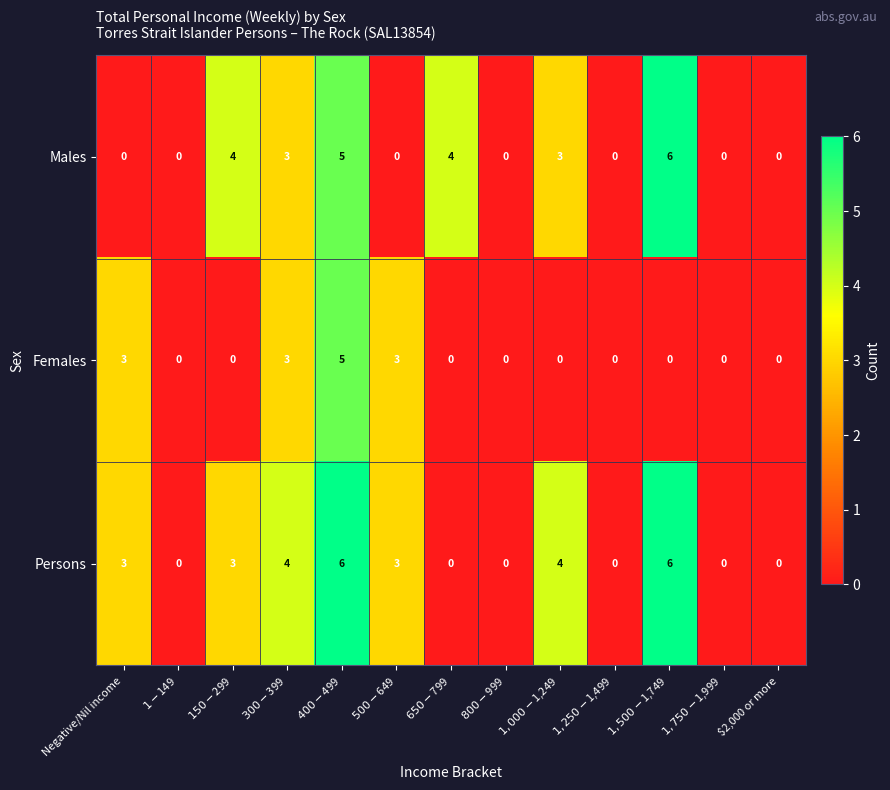

What is the approximate value of Persons at Negative/Nil income?

3